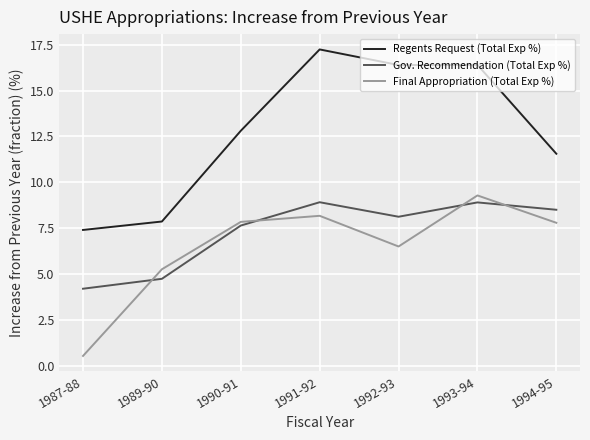

What are all the series names shown in the legend?

Regents Request (Total Exp %), Gov. Recommendation (Total Exp %), Final Appropriation (Total Exp %)